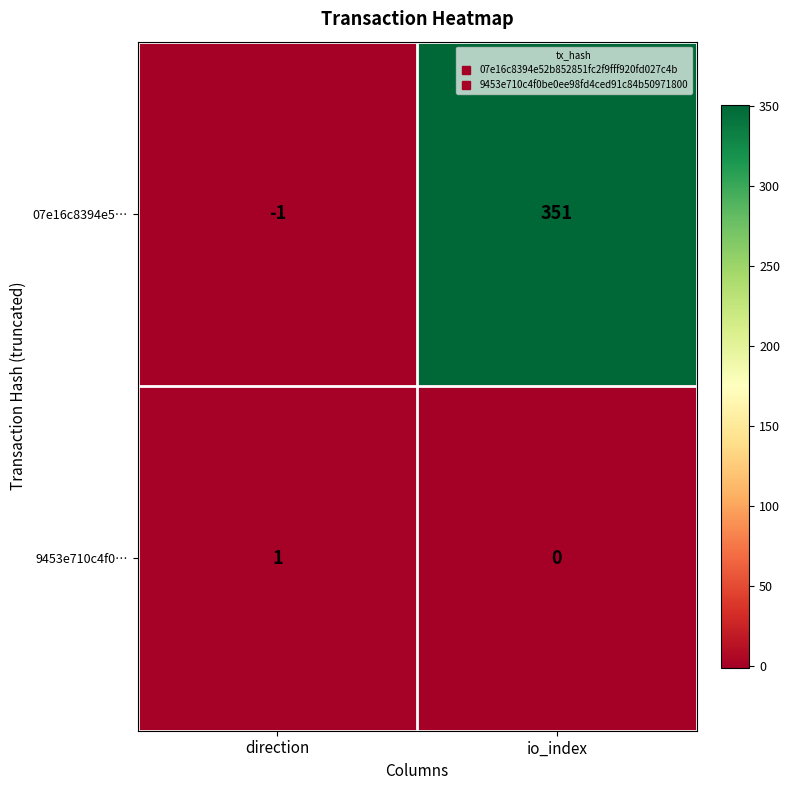

Reading left to right, list all the values displayed in this chart.

07e16c8394e5…: direction=-1	io_index=351
9453e710c4f0…: direction=1	io_index=0